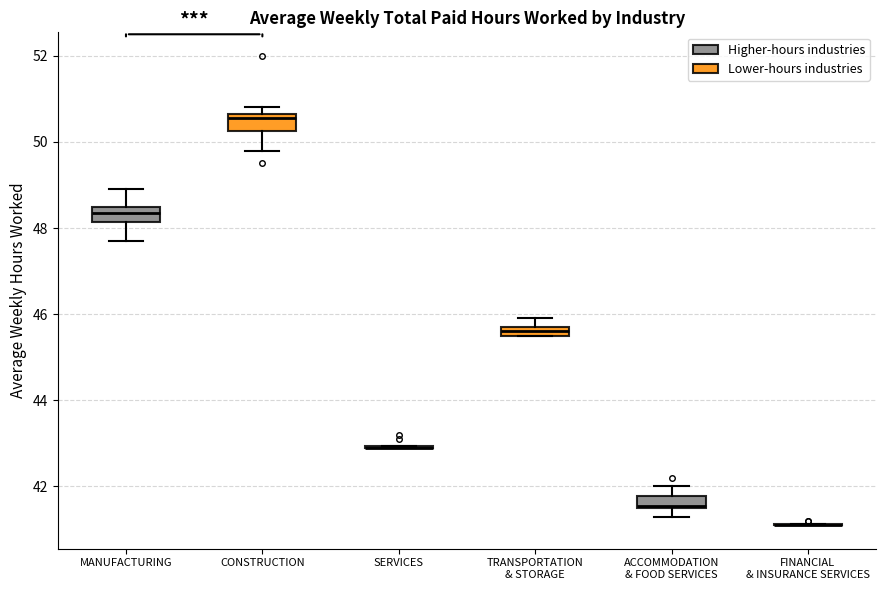

Where is the upper edge of the box for MANUFACTURING on the y-axis? The values are not printed on the chart, so give them approximately, as read against the axis.

48.6